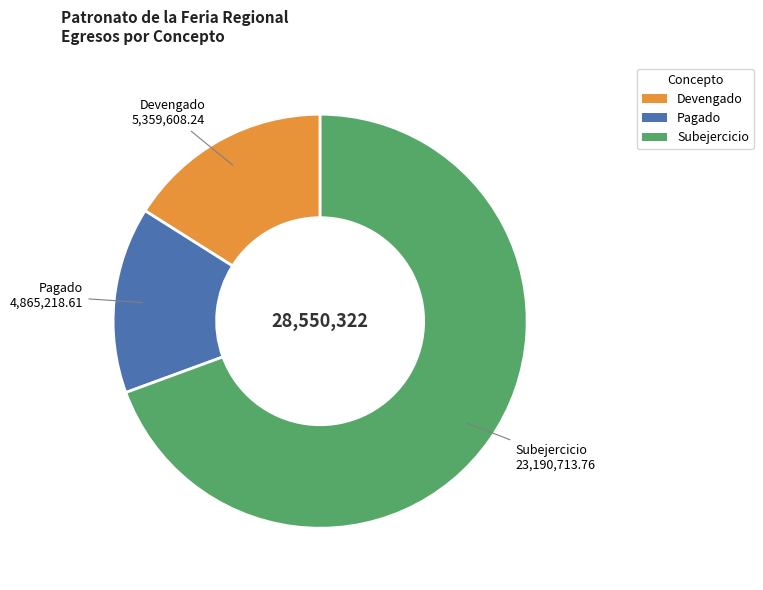

What is the ratio of the value at Devengado to the value at Pagado?

1.1